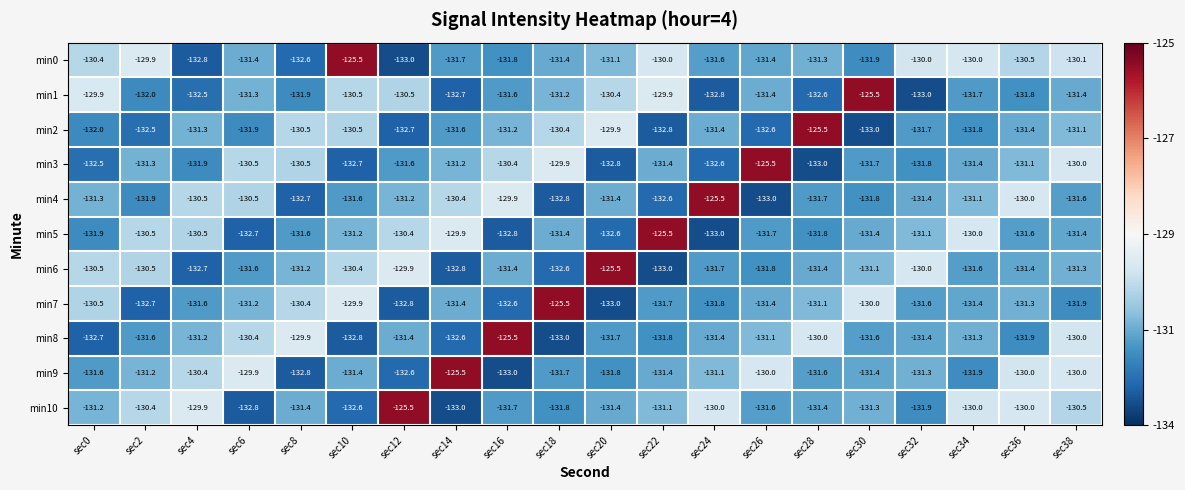

At which category is the sum across all series the highest?

sec10